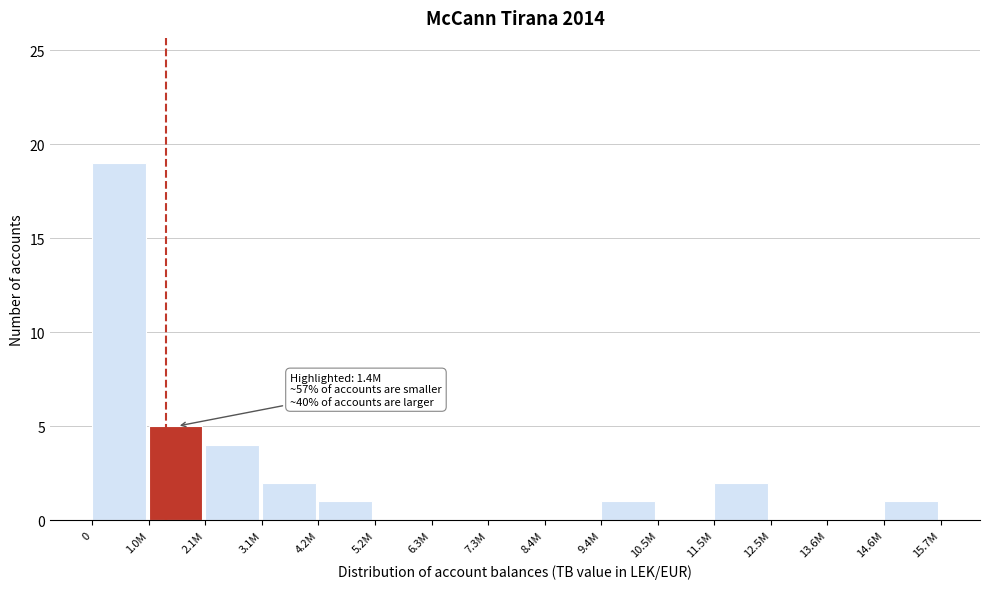

Reading left to right, list all the values displayed in this chart.

0=19	1.0M=5	2.1M=4	3.1M=2	4.2M=1	5.2M=0	6.3M=0	7.3M=0	8.4M=0	9.4M=1	10.5M=0	11.5M=2	12.5M=0	13.6M=0	14.6M=1